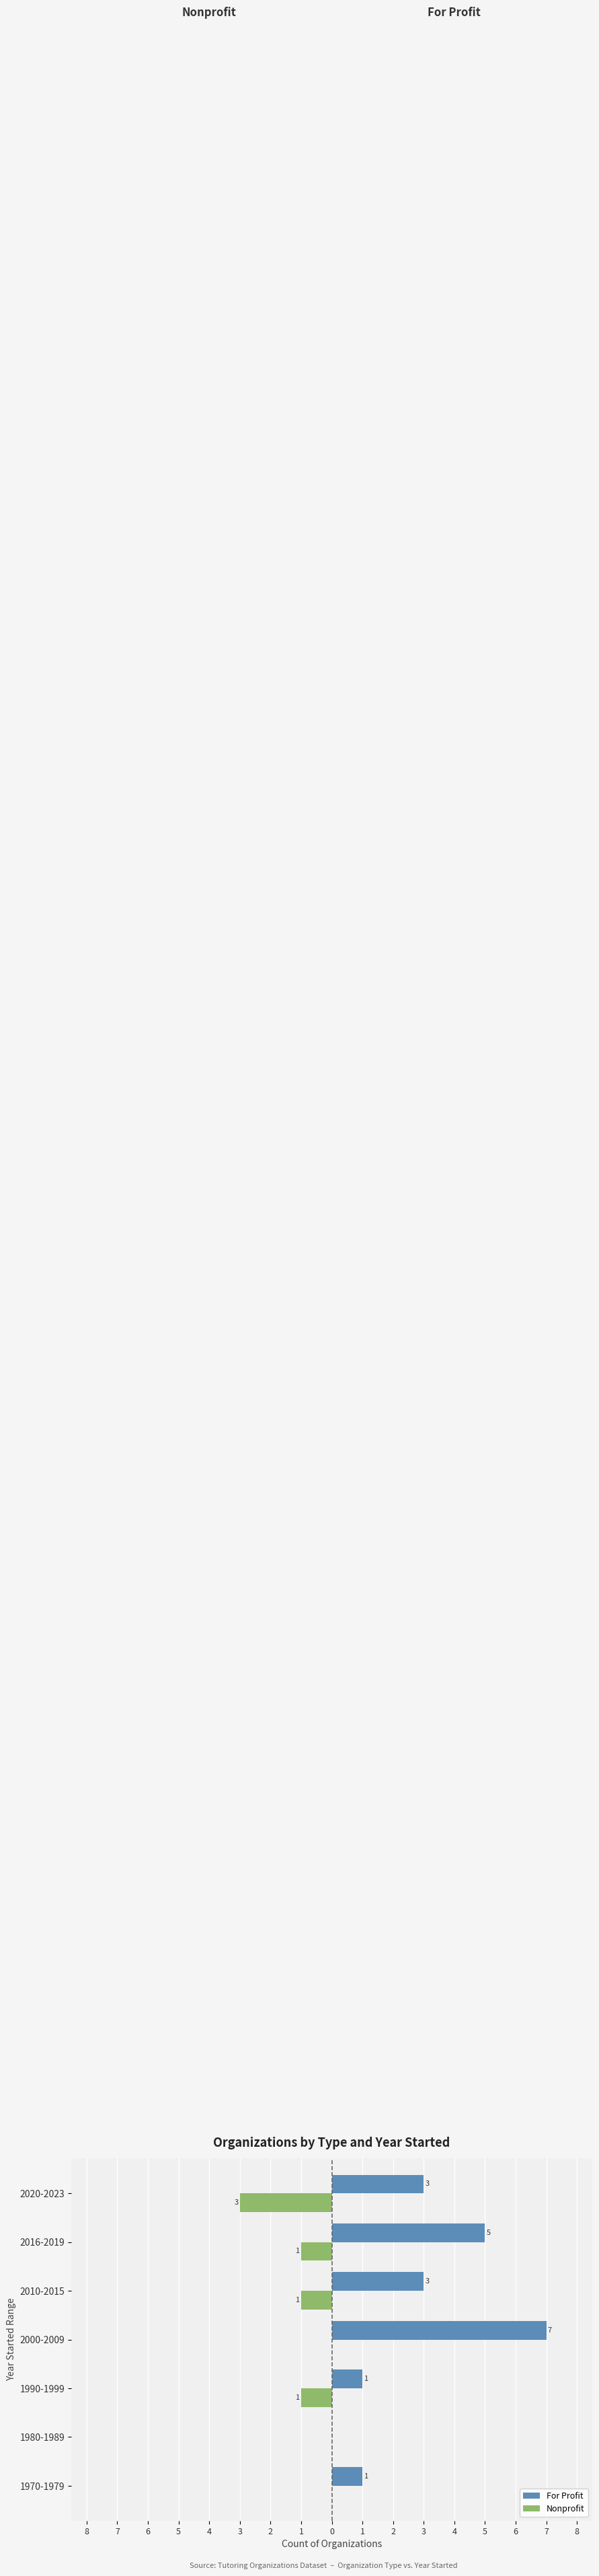

What are all the series names shown in the legend?

For Profit, Nonprofit